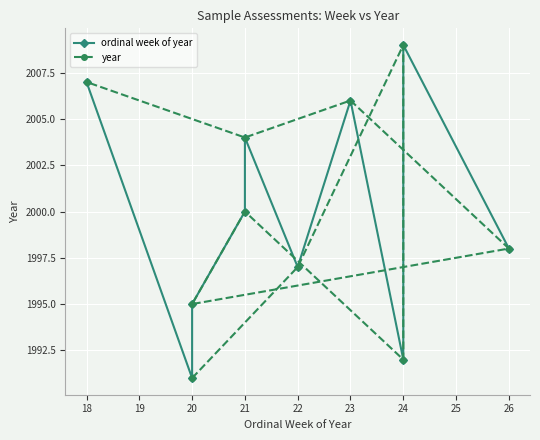

Where is the first local maximum for ordinal week of year?

21